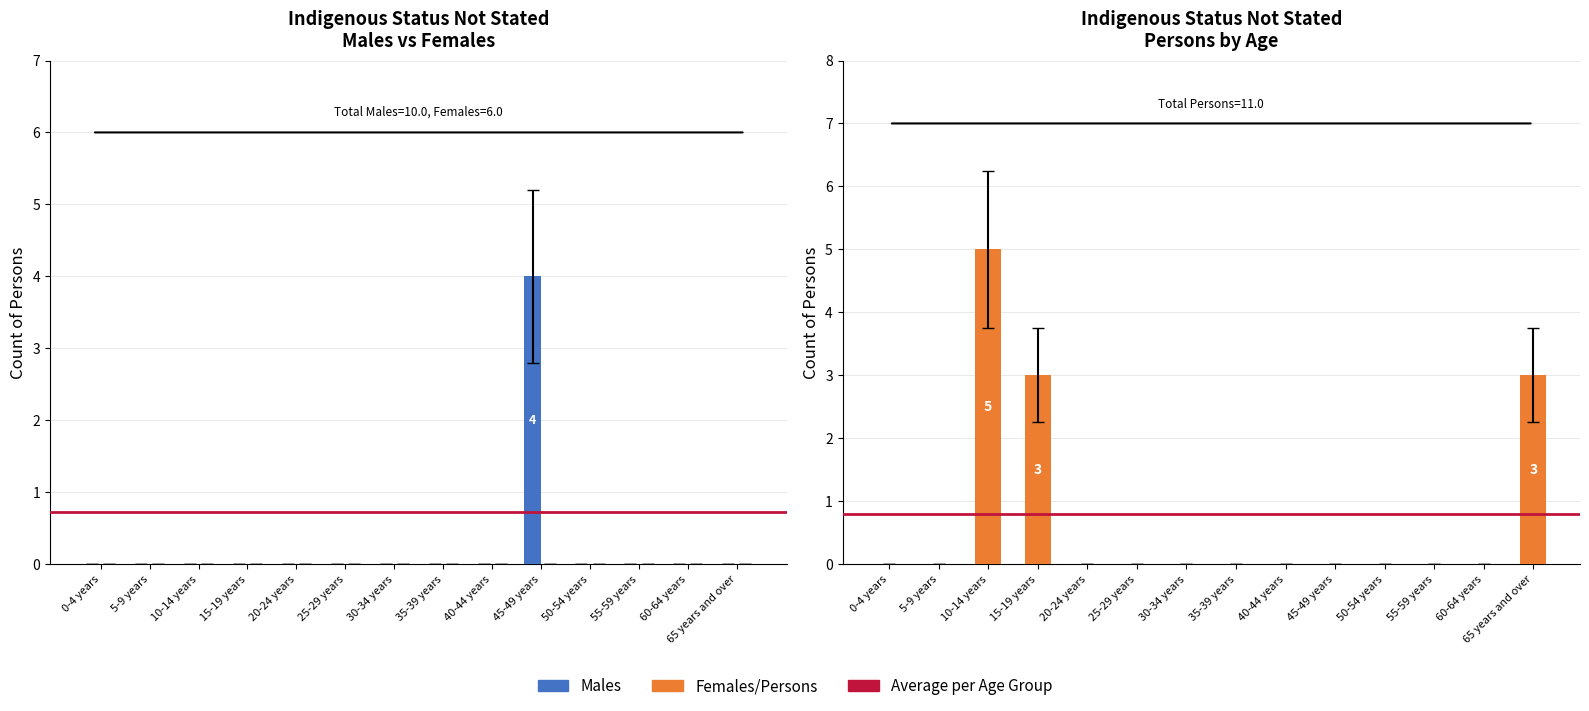

What are all the series names shown in the legend?

Males, Females, Persons